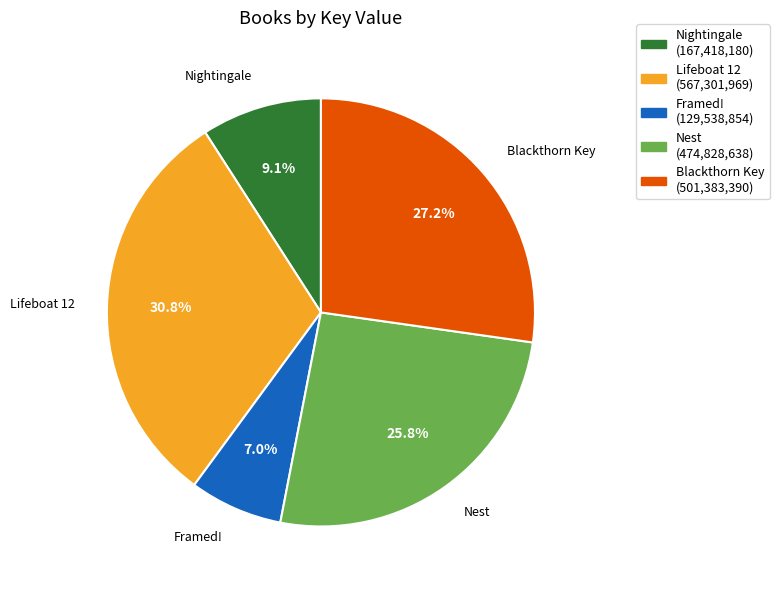

What percentage is the Nightingale slice, to the nearest percent?

9%